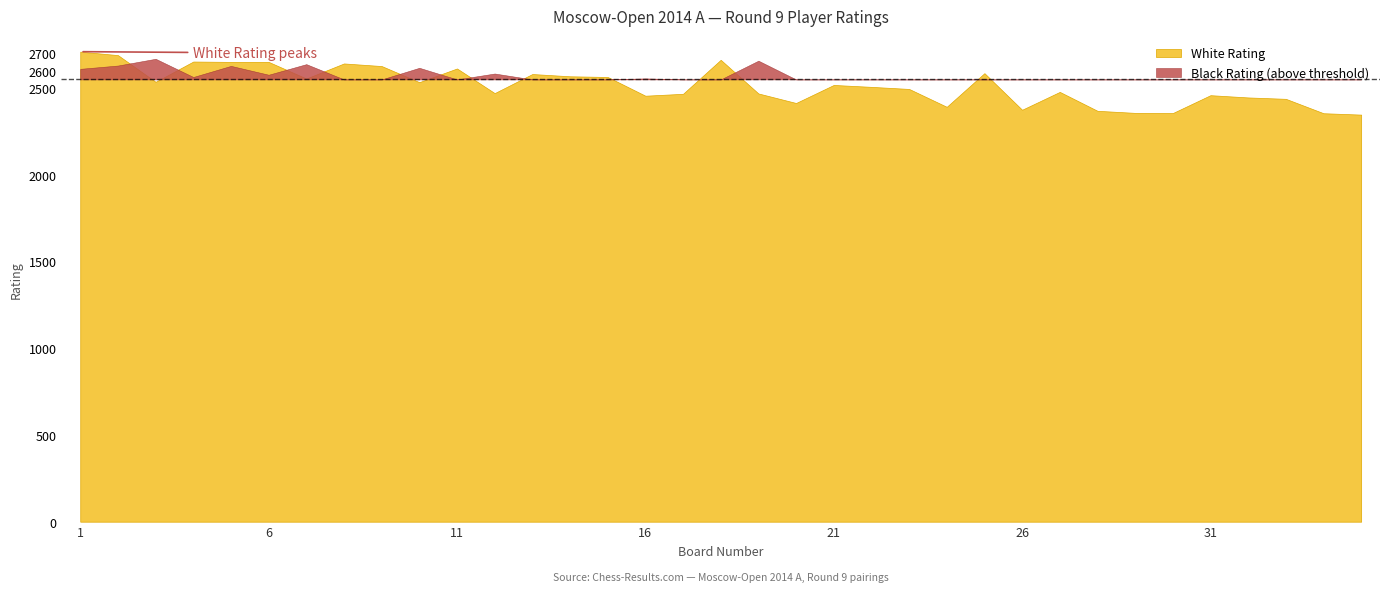

Where does the Black Rating series first go above 2477?

1